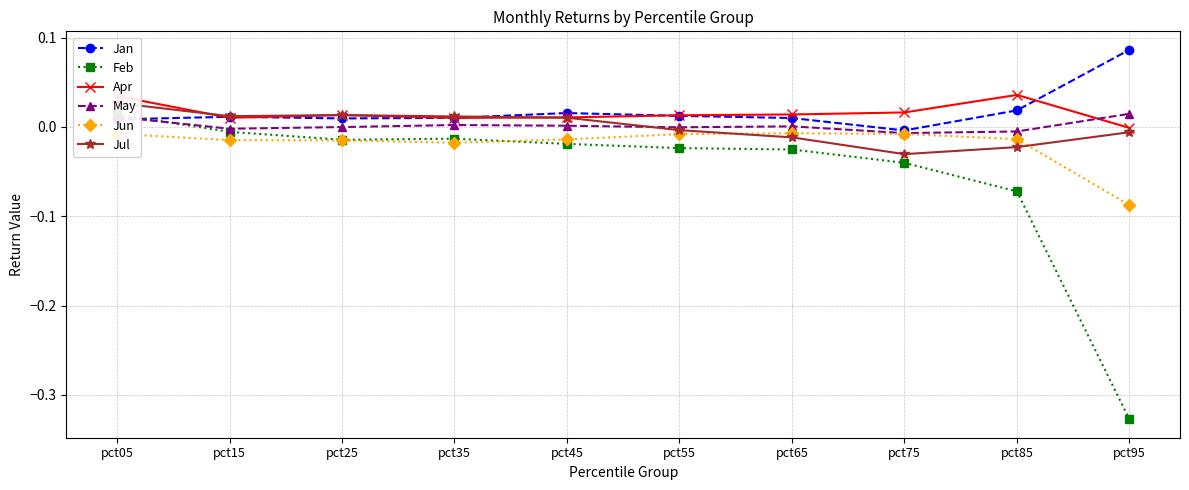

Is it true that May equals -0.0 at pct85?

True